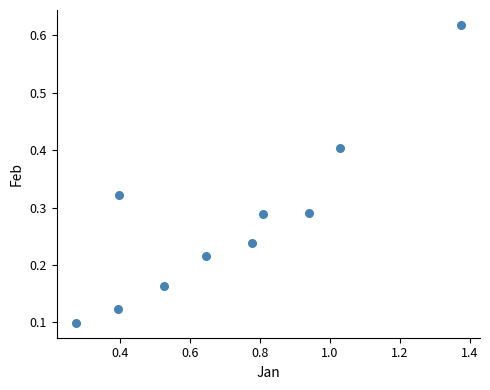

What is the range of X values (max minus min)?

1.1